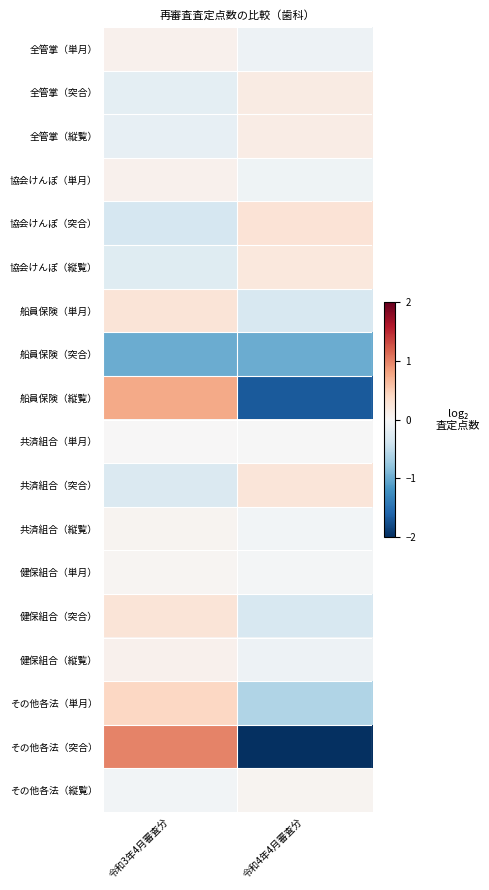

What is the maximum value shown in the chart?

1.0